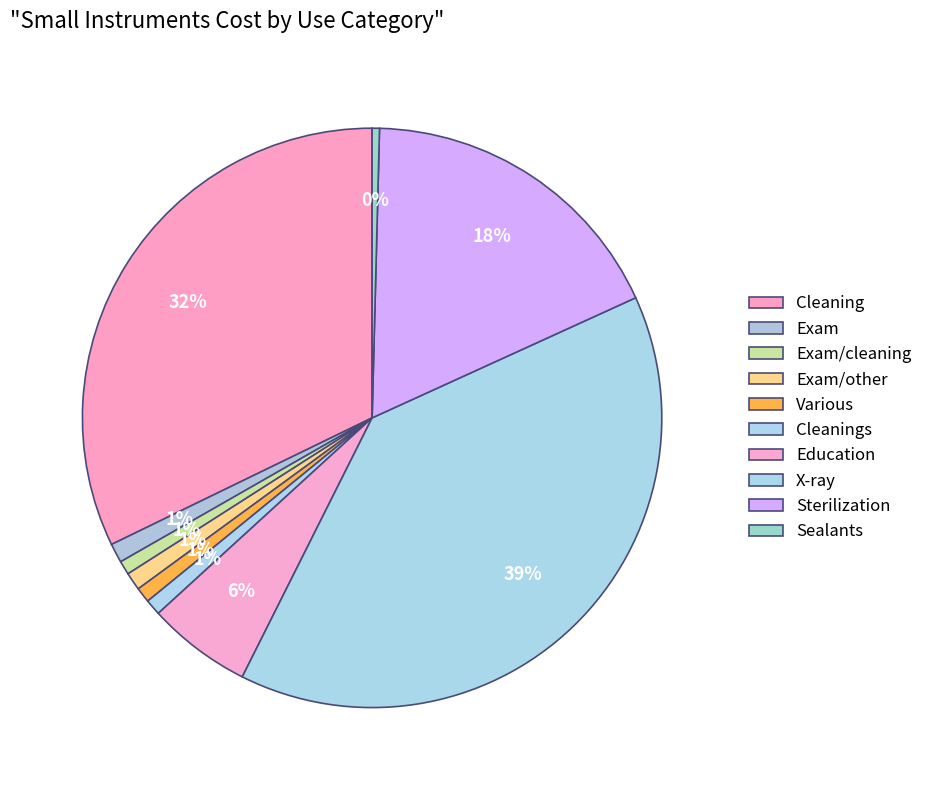

Approximately how many times larger is the value at Exam compared to Various?

1.3